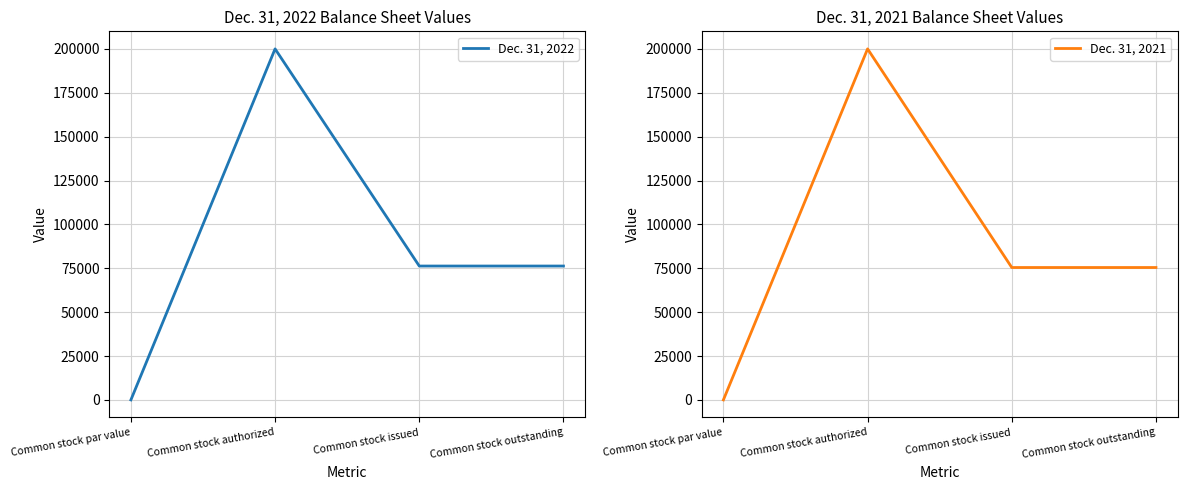

What is the sum of all Dec. 31, 2022 values?

352560